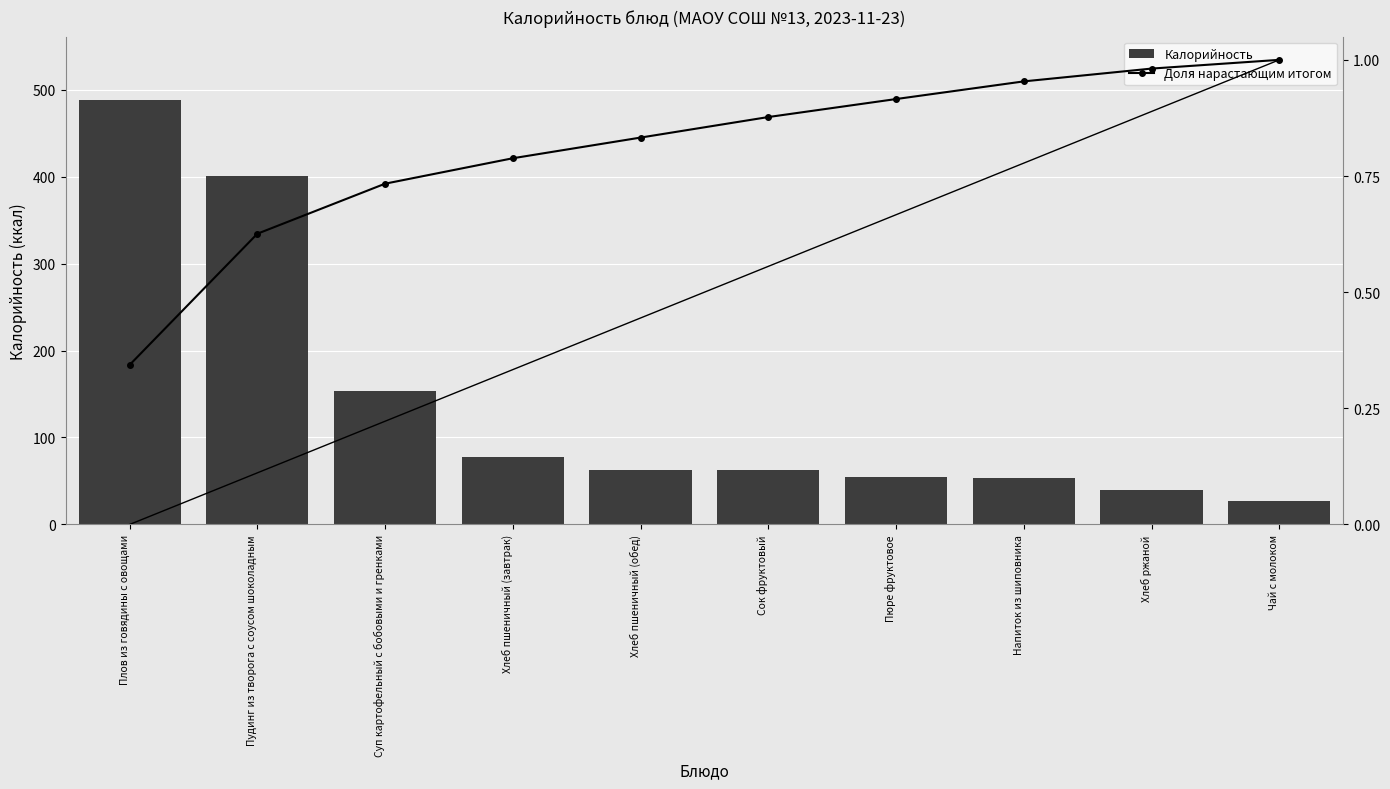

At which label does Калорийность first exceed 63?

Плов из говядины с овощами